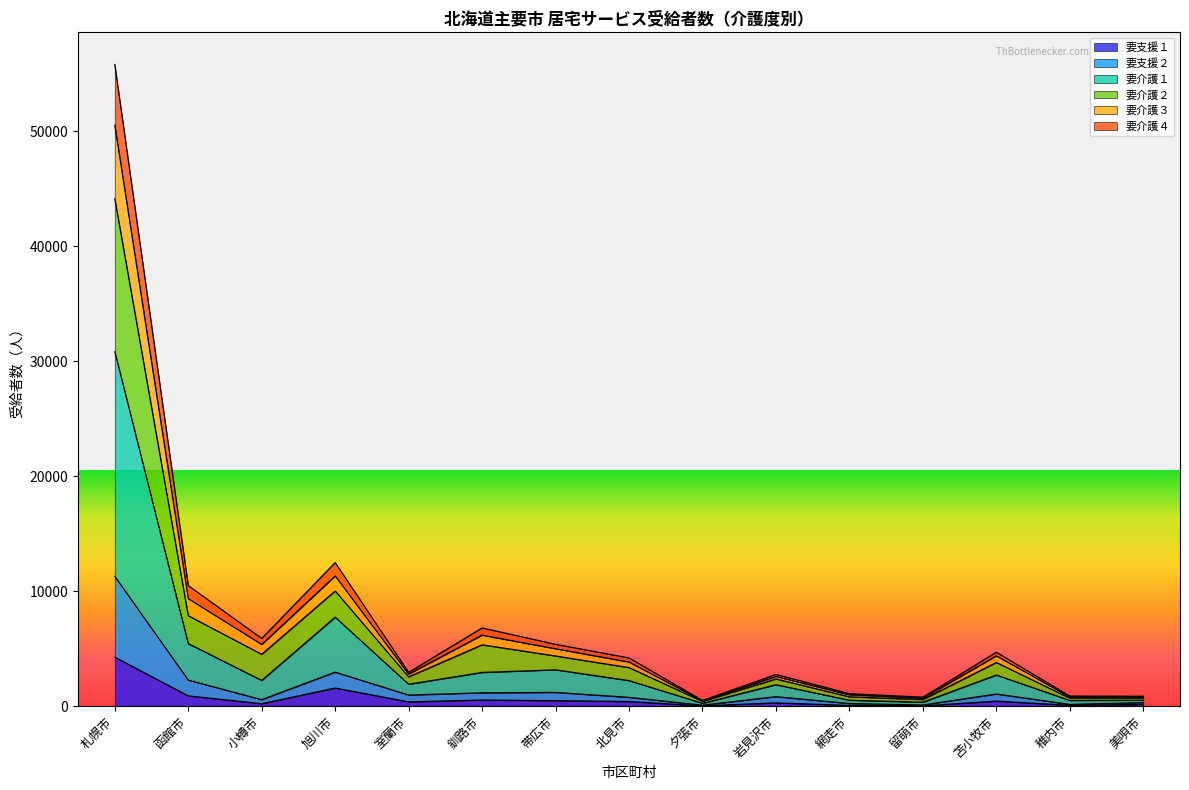

The value of 要介護４ at 岩見沢市 is 3132. True or false?

False